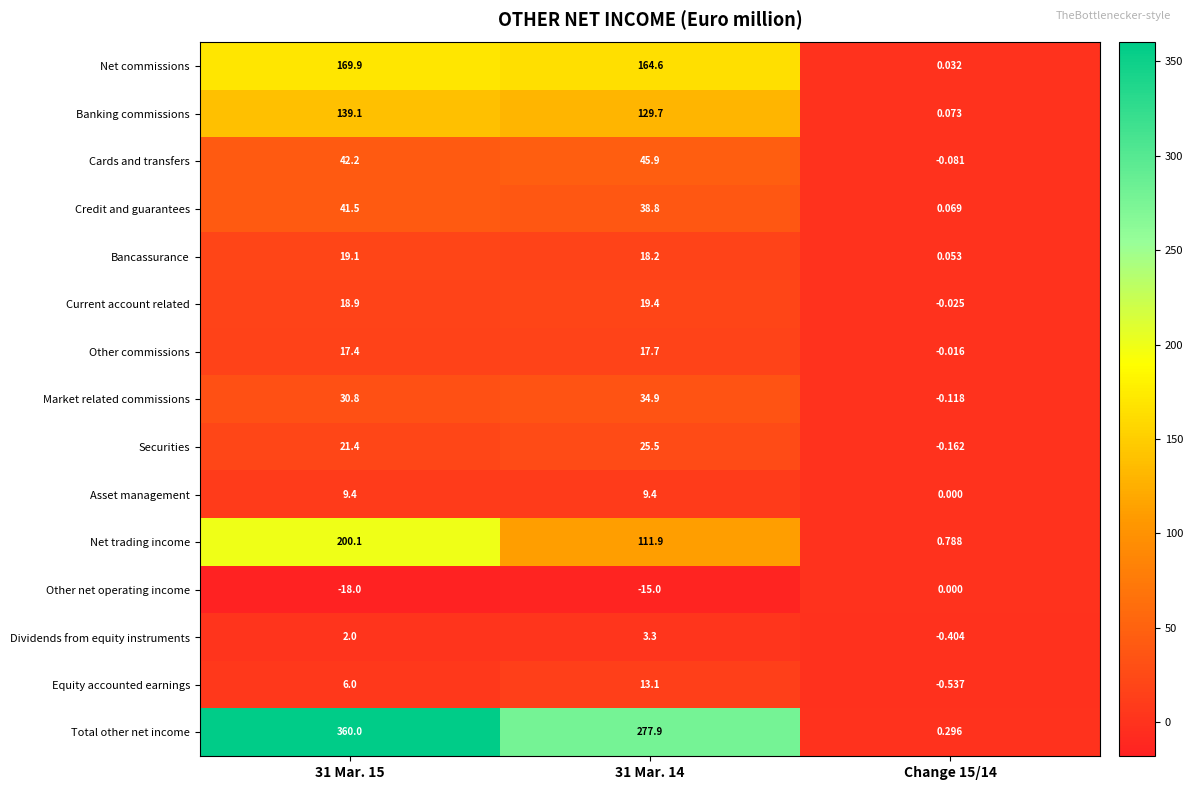

How many values in Equity accounted earnings are below zero?

1